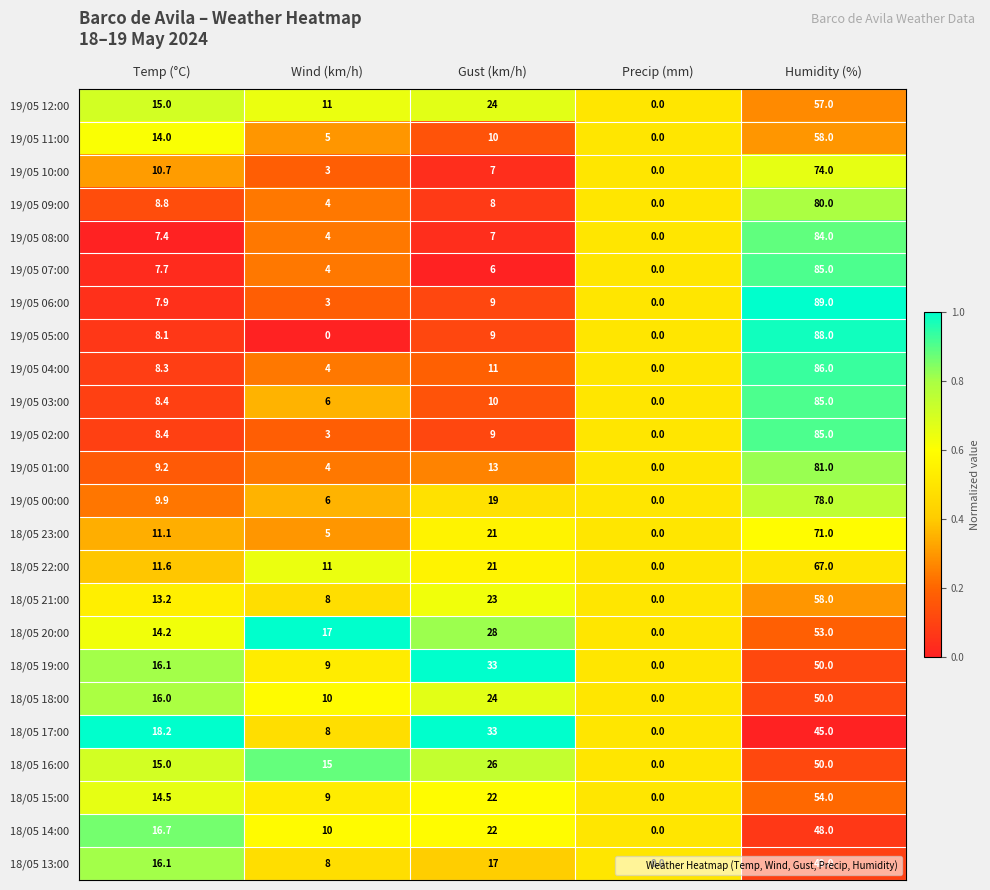

What is the difference between the 19/05 11:00 values at Humidity (%) and Temp (°C)?

44.0